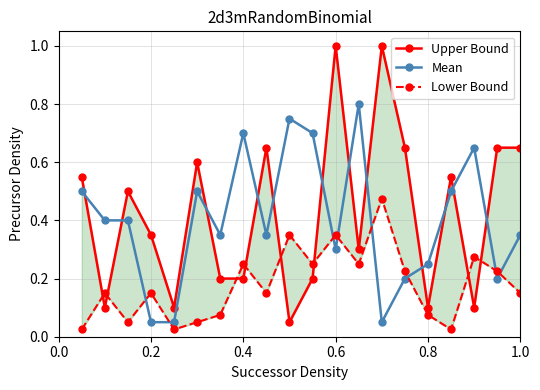

True or false: Mean has more than 0 interior local peaks.

True